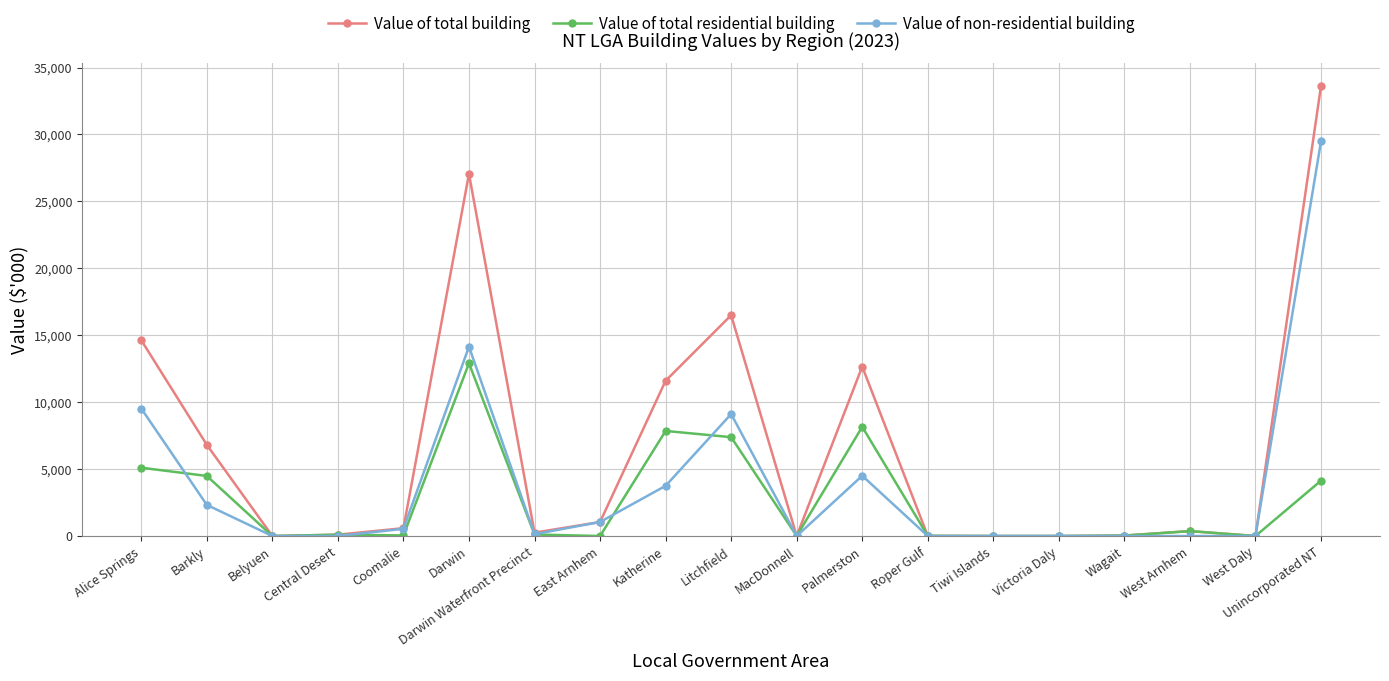

At which category does the chart reach its peak across all series?

Unincorporated NT